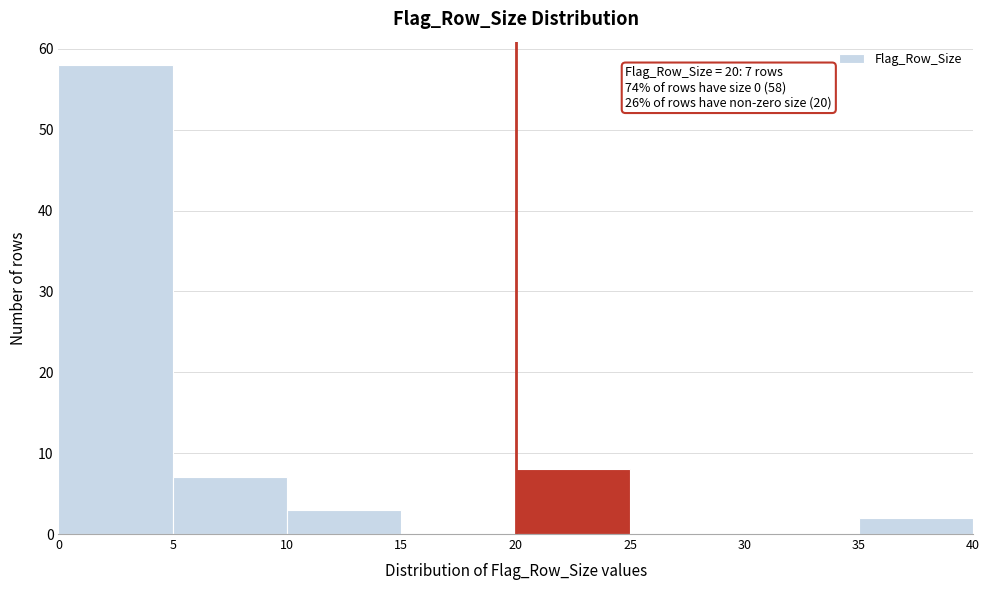

Over which range of the x-axis is the bar tallest?

0 to 5